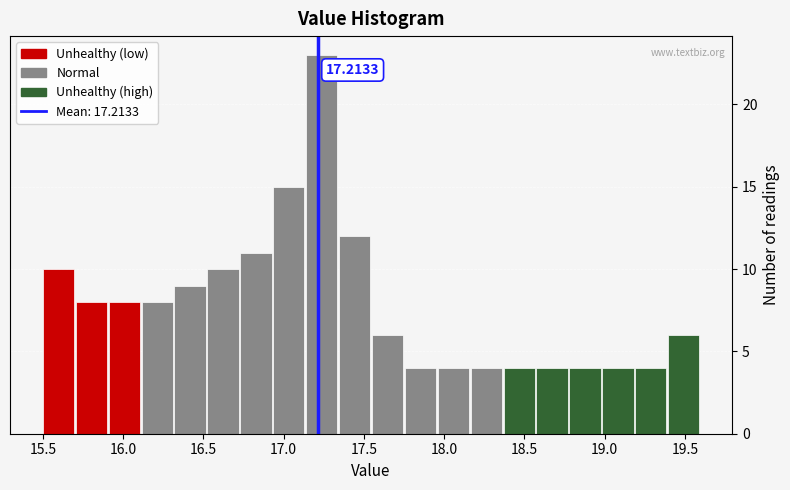

Over which range of the x-axis is the bar tallest?

17.140 to 17.345